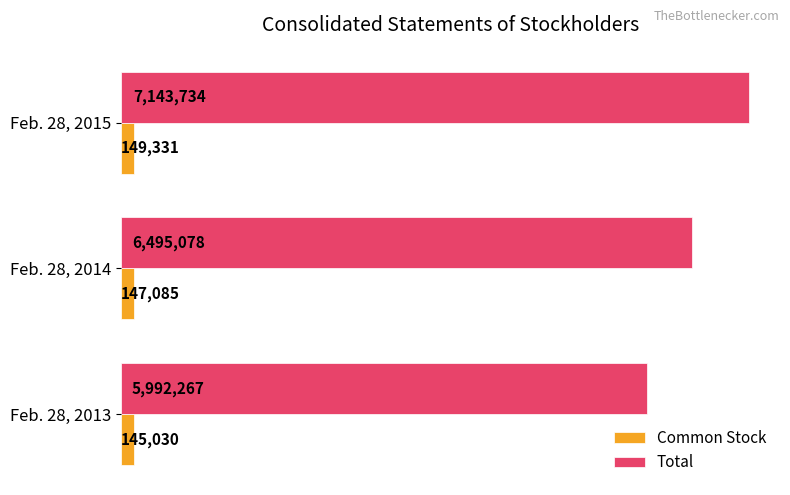

What are all the series names shown in the legend?

Common Stock, Total